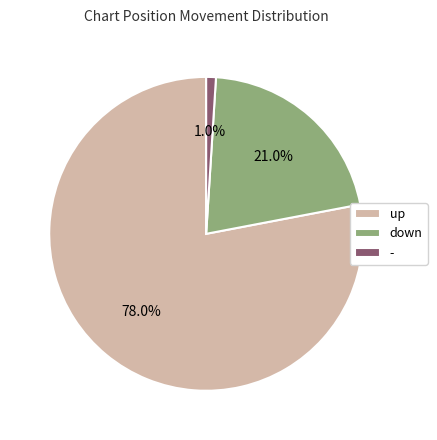

Which category has the smallest portion of the pie?

-